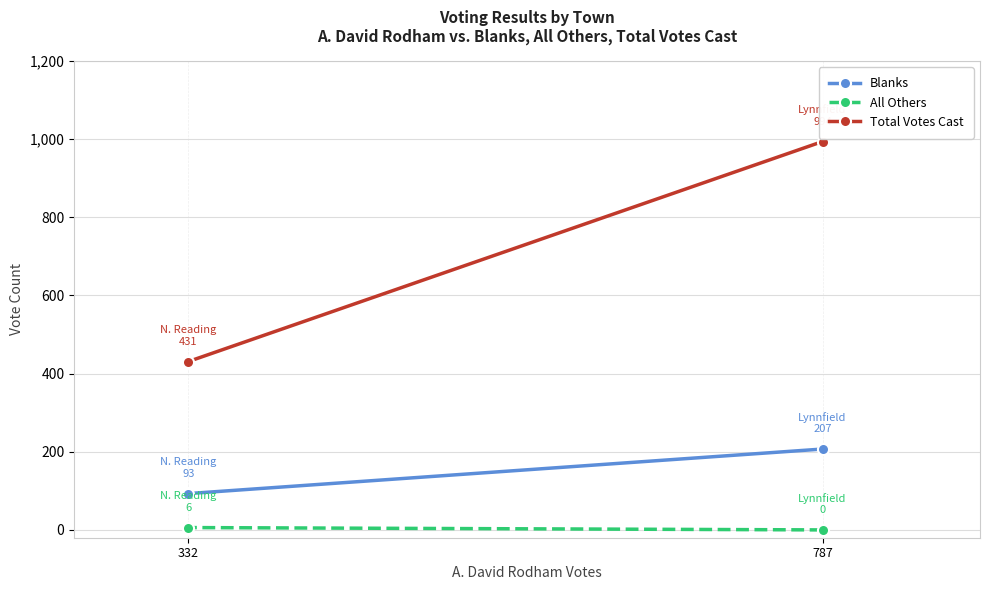

Rank the series at 787 from lowest to highest value.

All Others, Blanks, Total Votes Cast